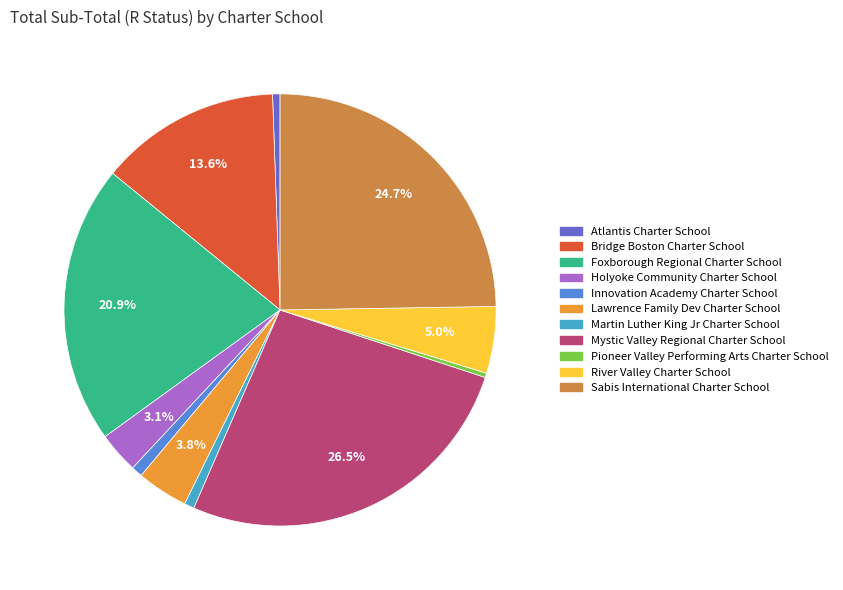

Is there any slice that represents more than half of the pie?

No